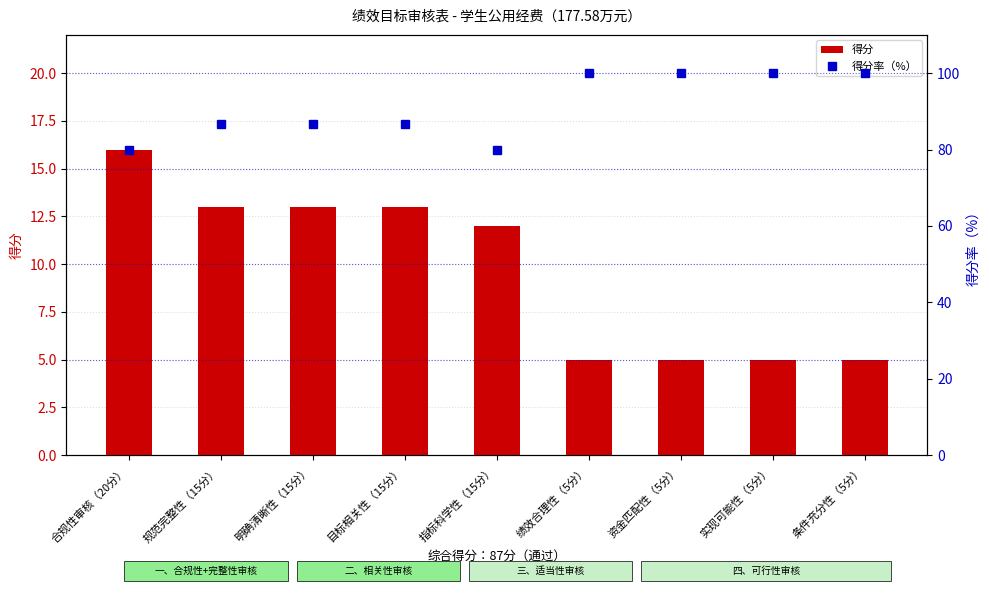

What are all the series names shown in the legend?

得分, 得分率（%）